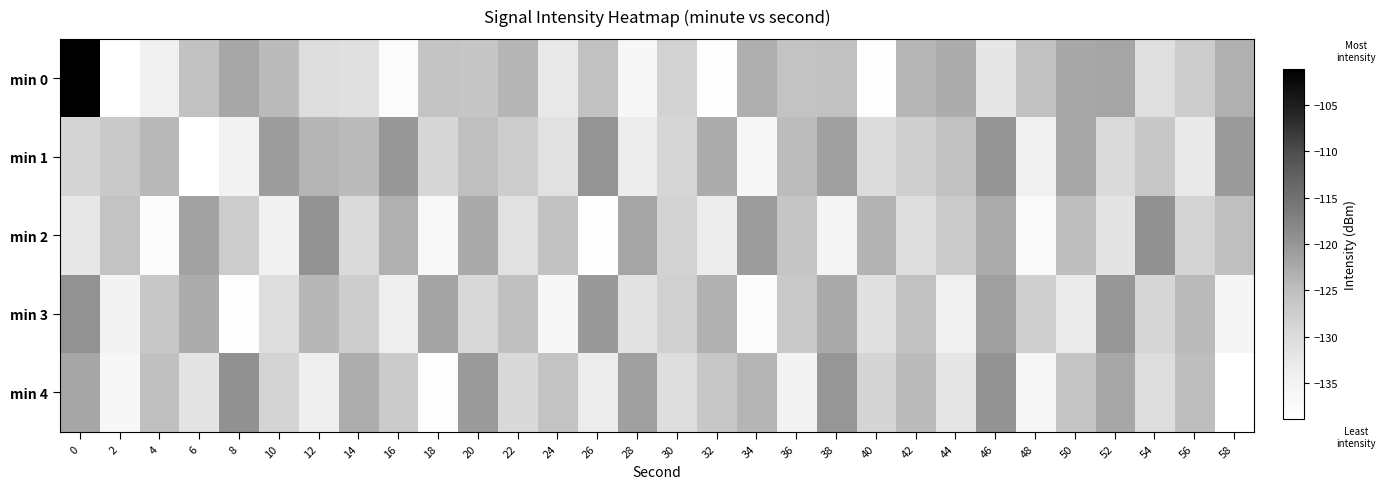

What is the total value across all series at 0?

-603.8